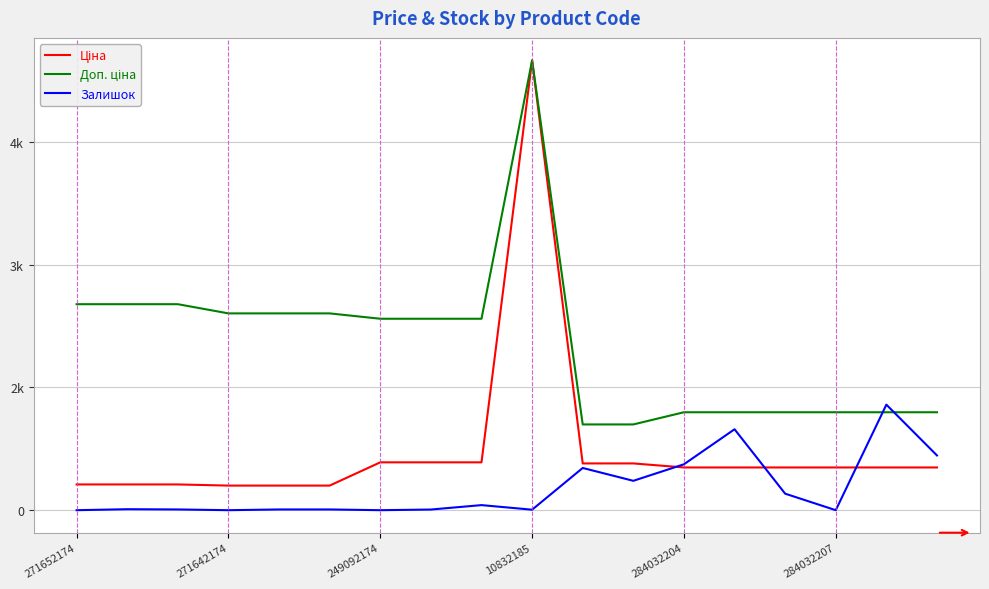

Is this an area chart (filled region under the line)?

No